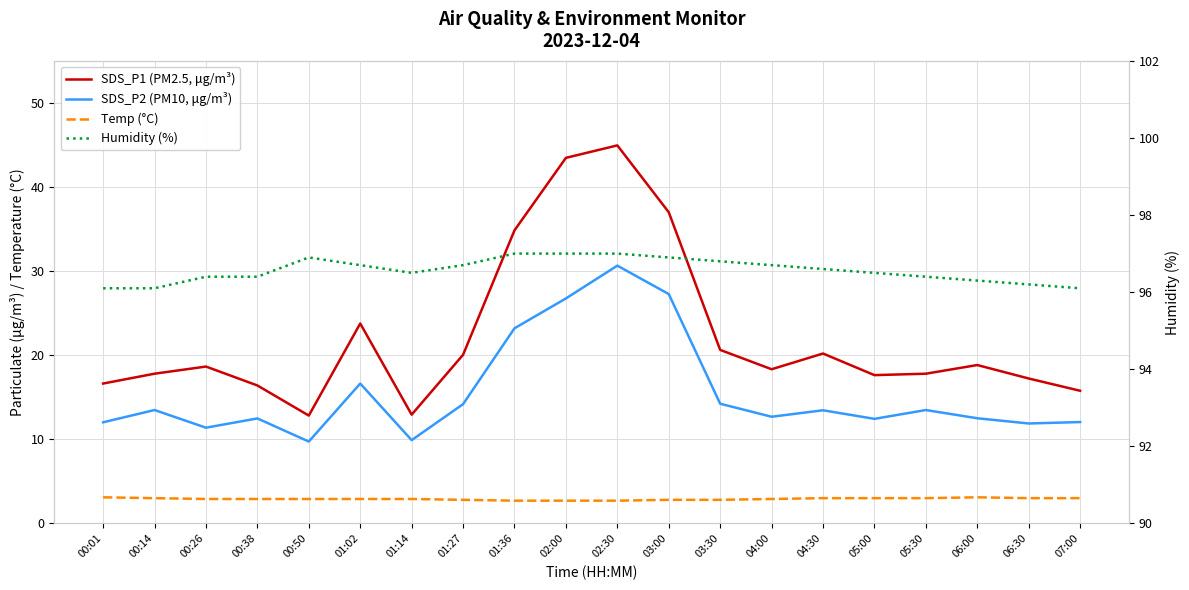

In SDS_P1 (PM2.5, μg/m³), how many points are higher than both neighbors (excluding endpoints)?

5